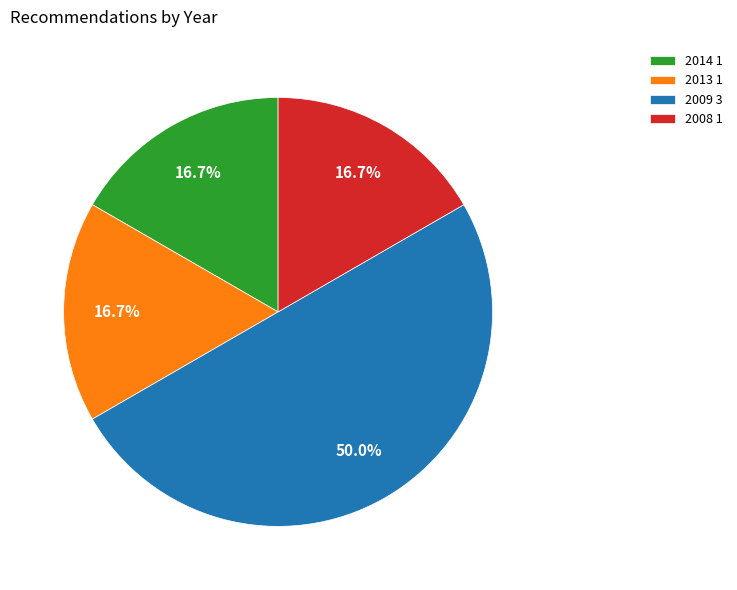

Do 2014 1 and 2013 1 together represent more than half of the pie?

No